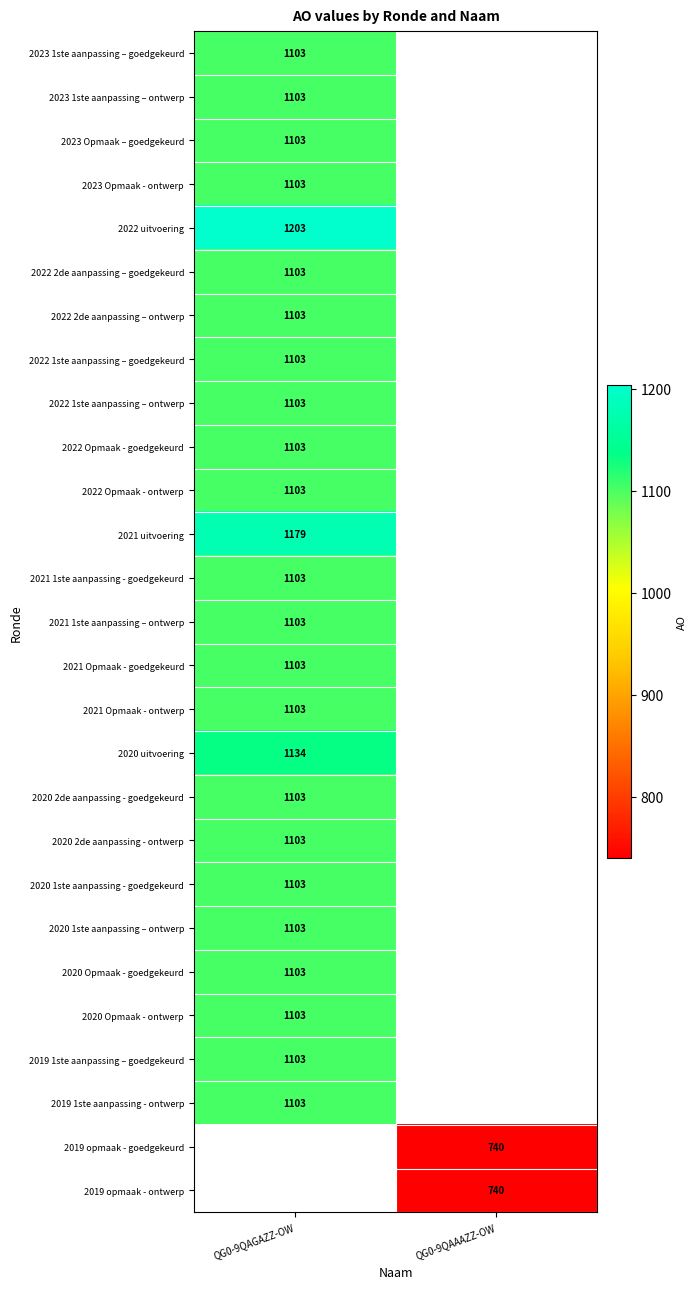

The 2019 opmaak - goedgekeurd series shows 740 at QG0-9QAAAZZ-OW. True or false?

True